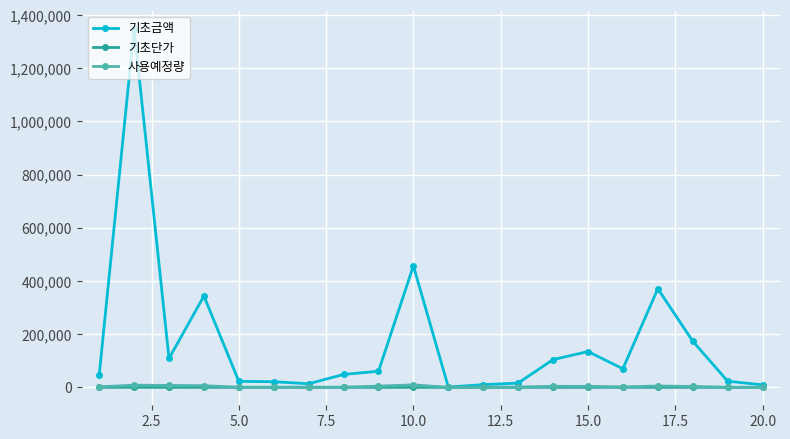

Which series has the widest spread of values?

기초금액